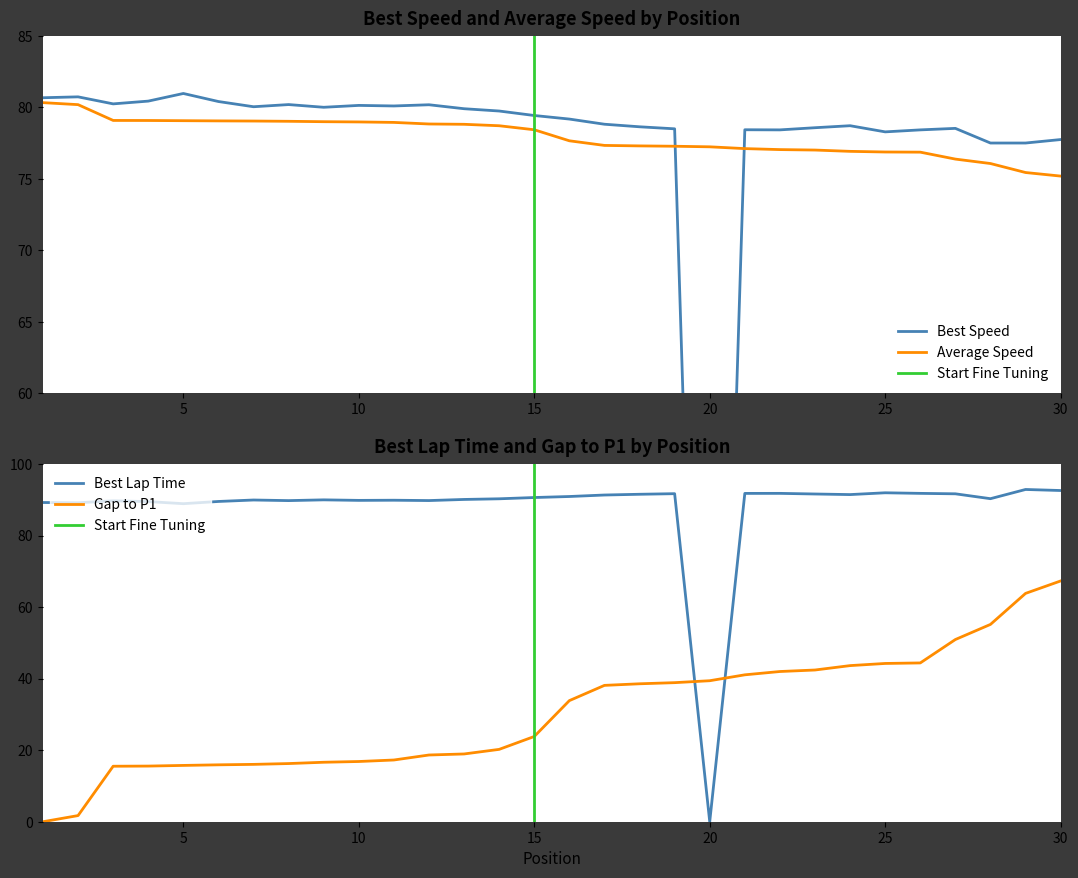

True or false: Best Speed and Average Speed cross at least once.

True